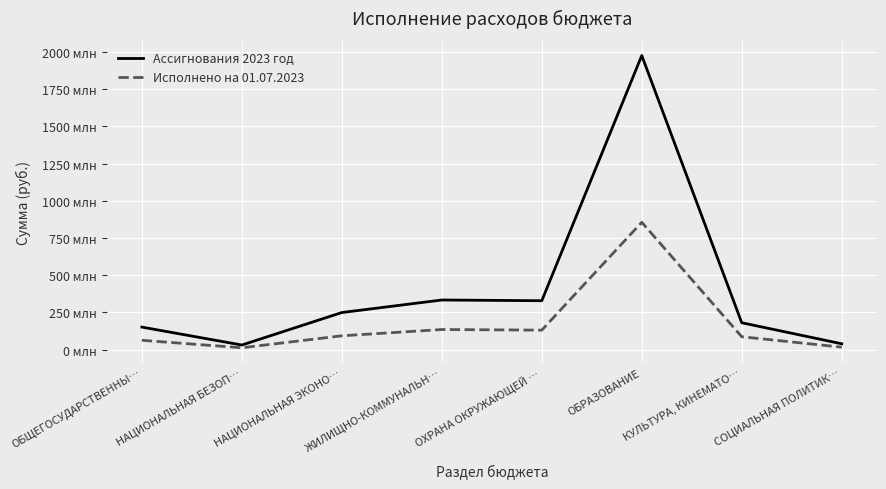

List the series in order of their overall mean, lowest first.

Исполнено на 01.07.2023, Ассигнования 2023 год